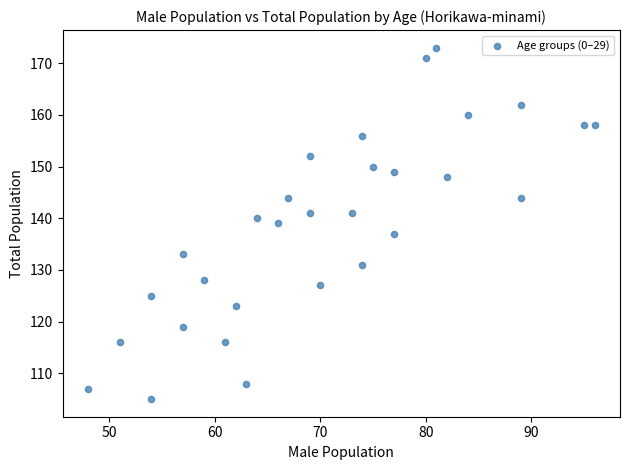

What is the range of Y values (max minus min)?

68